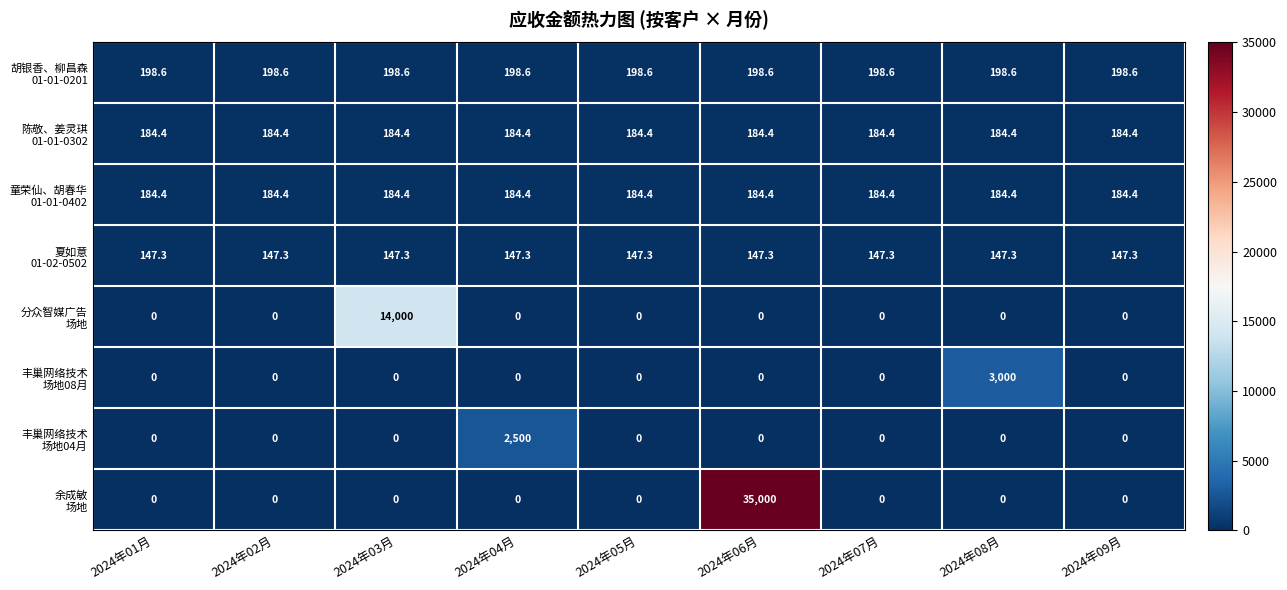

What is the greatest value displayed?

35000.0